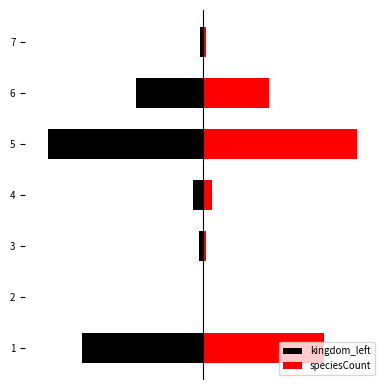

How many series are shown in this chart?

2